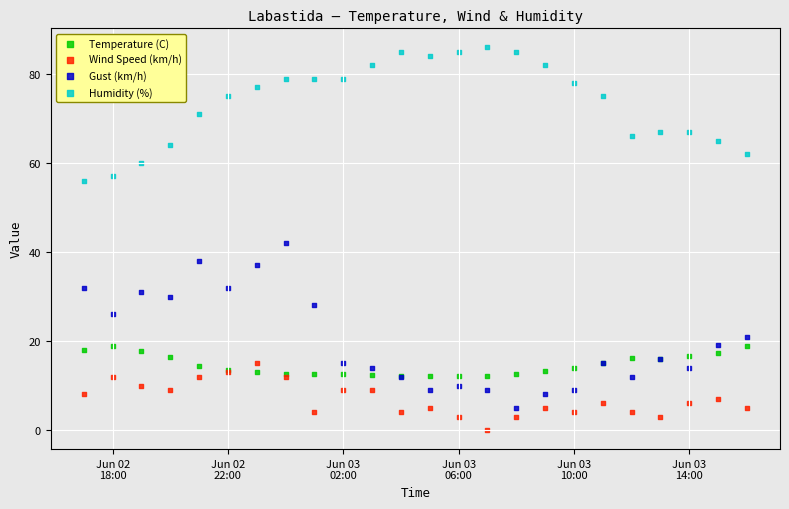

What are all the series names shown in the legend?

Temperature (C), Wind Speed (km/h), Gust (km/h), Humidity (%)